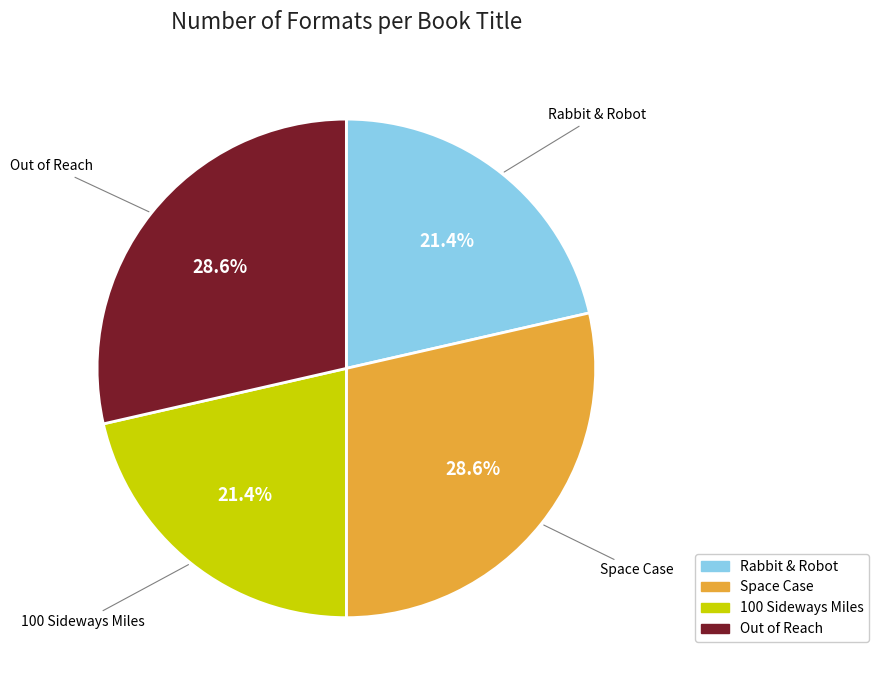

Between Rabbit & Robot and Space Case, which is larger?

Space Case